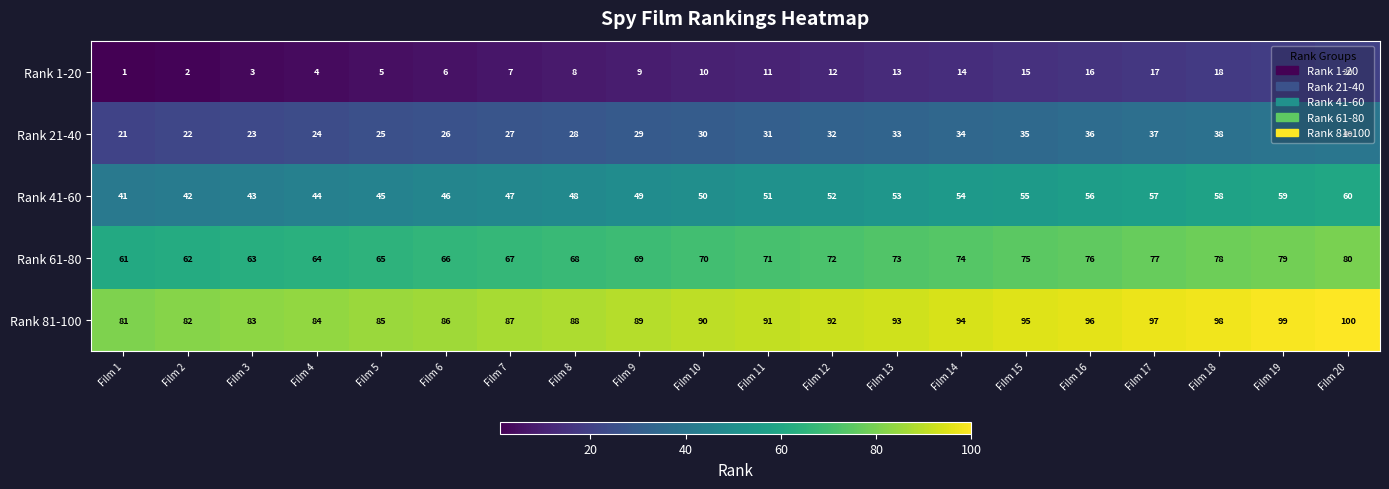

Rank the series by their maximum value, from lowest to highest.

Rank 1-20, Rank 21-40, Rank 41-60, Rank 61-80, Rank 81-100